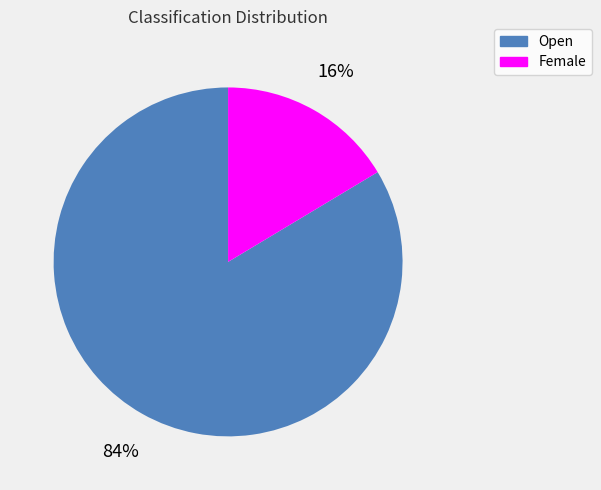

To the nearest percent, what is the average slice percentage?

50%